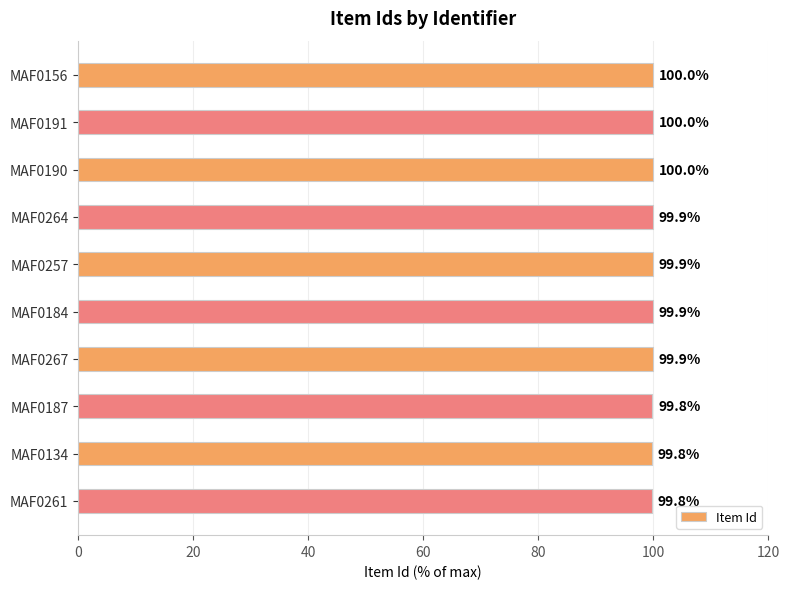

What is the label of the 5th bar from the bottom?

MAF0184